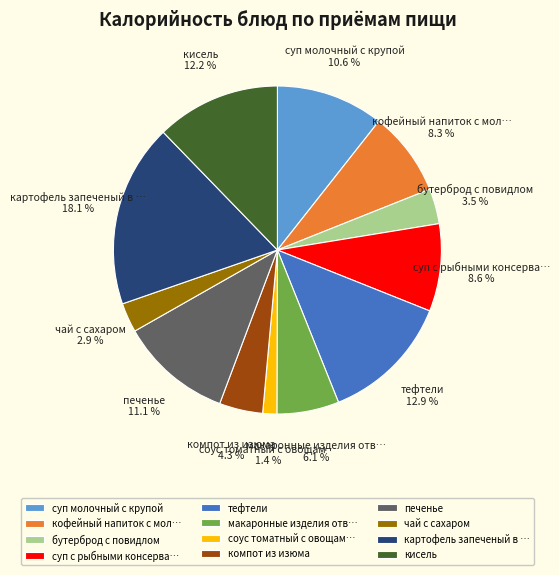

What percentage is the чай с сахаром slice, to the nearest percent?

3%